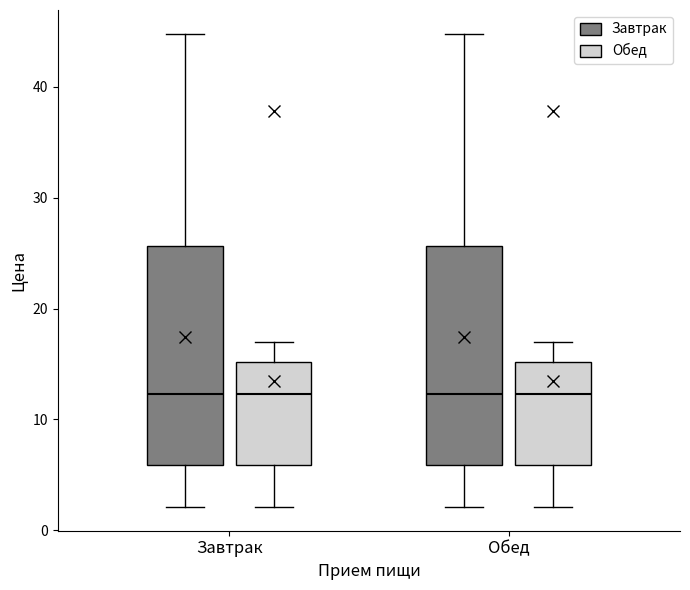

Reading left to right, read every box against the y-axis: the position of its median line, the range the box covers, and the ends of its whiskers. The values are not printed on the chart, so give them approximately, as read against the axis.

Завтрак (Завтрак): median 12, box 6 to 26, whiskers 2 to 45
Завтрак (Обед): median 12, box 6 to 15, whiskers 2 to 17
Обед (Завтрак): median 12, box 6 to 26, whiskers 2 to 45
Обед (Обед): median 12, box 6 to 15, whiskers 2 to 17